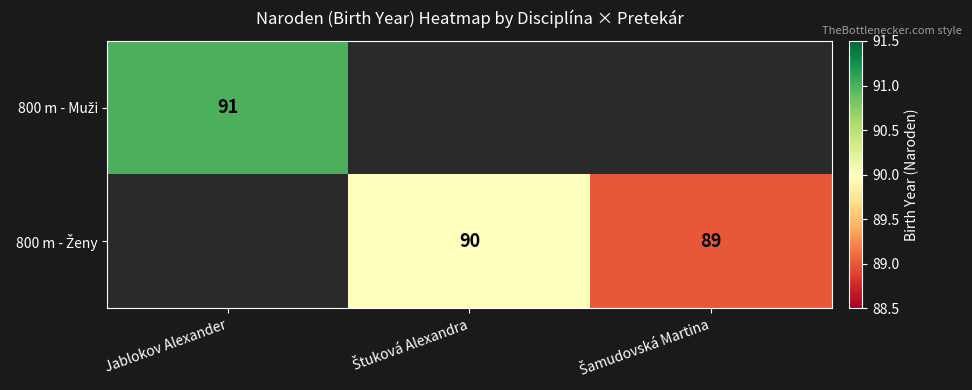

The value of 800 m - Ženy at Šamudovská Martina is 89.0. True or false?

True